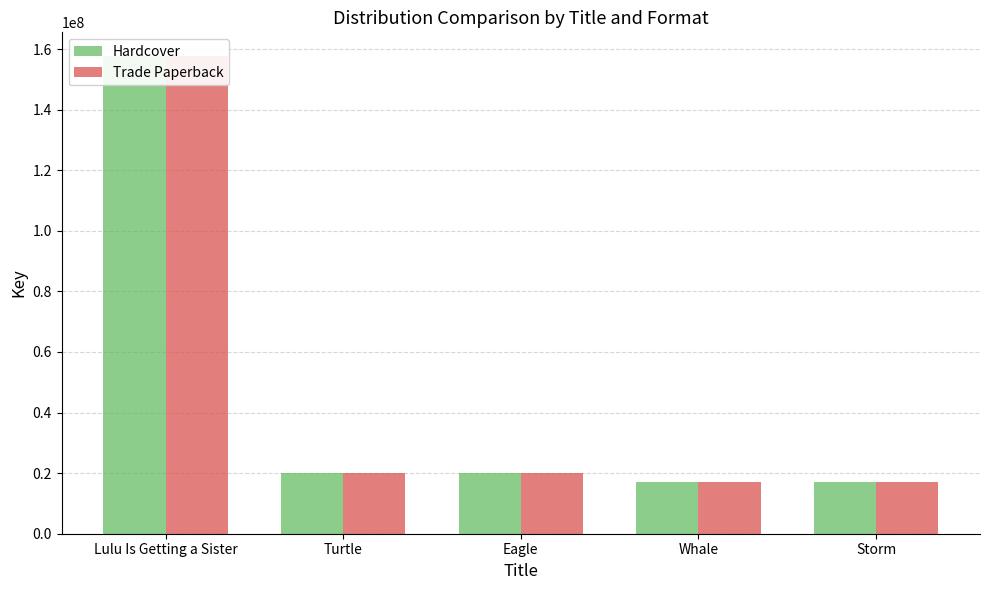

The value of Trade Paperback at Eagle is 7628712. True or false?

False